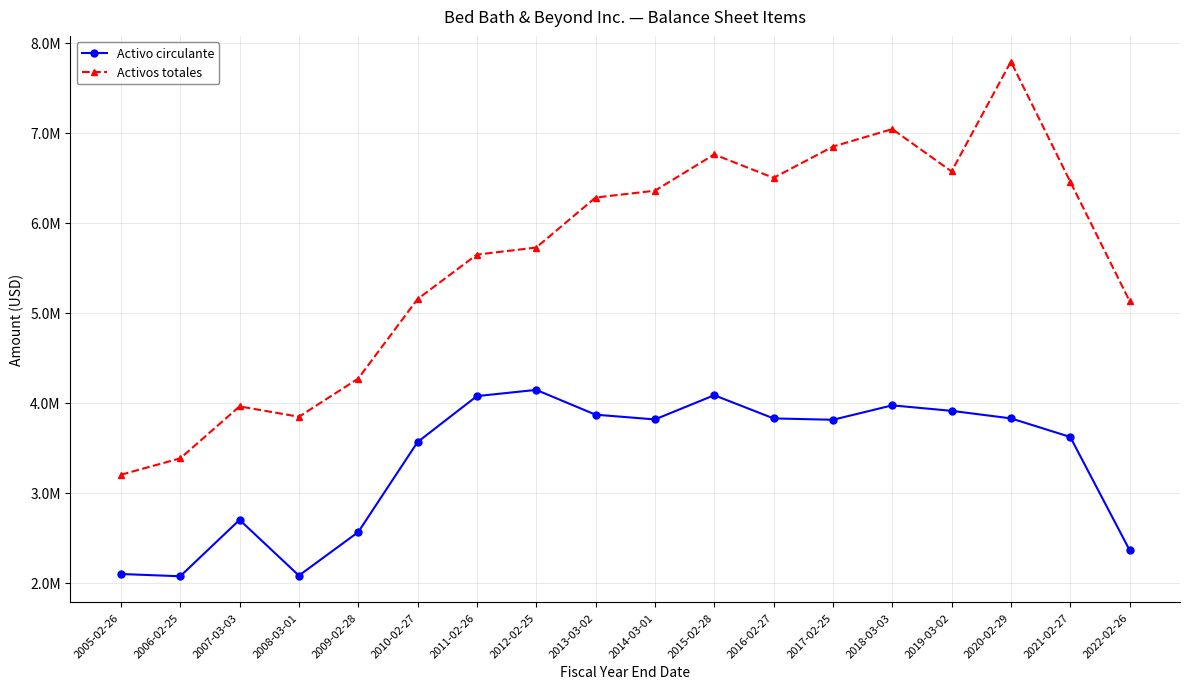

What is the label of the 11th point from the right?

2012-02-25